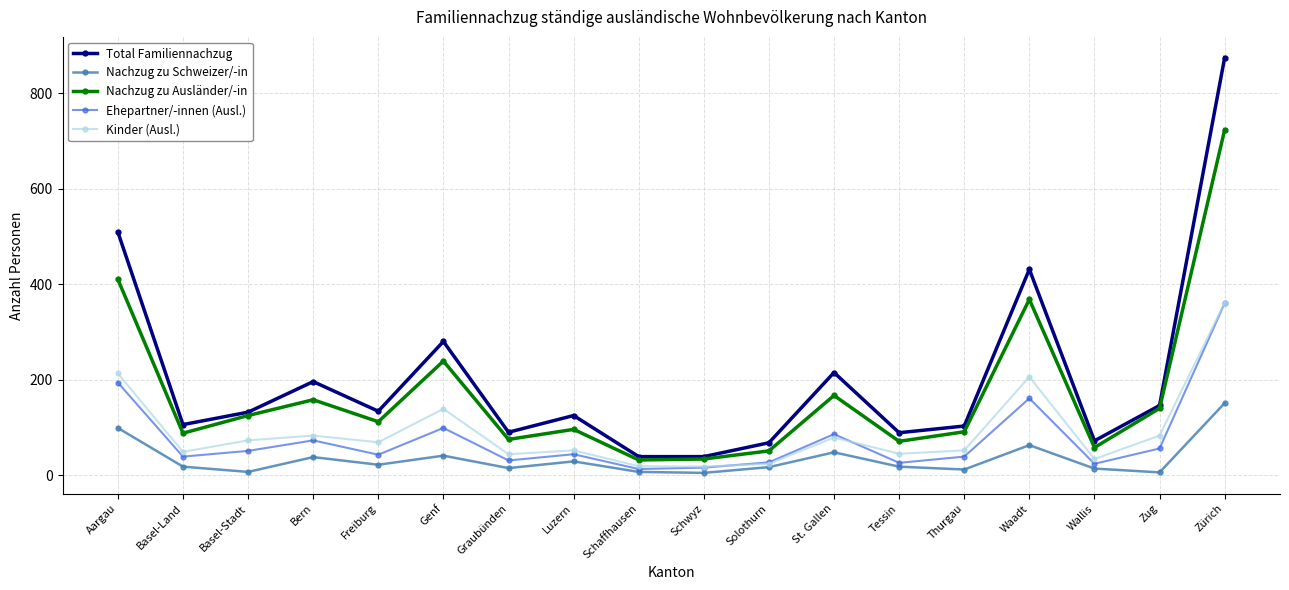

How many lines are shown in the chart?

5